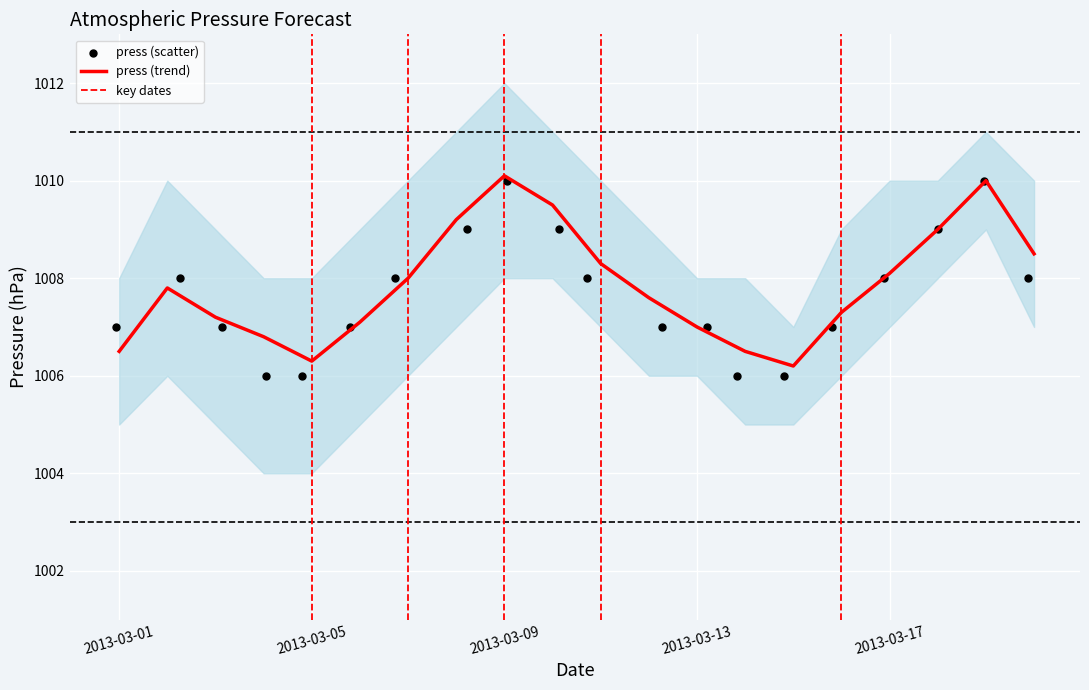

What is the change in value from 2013-03-07 to 2013-03-19?

+2